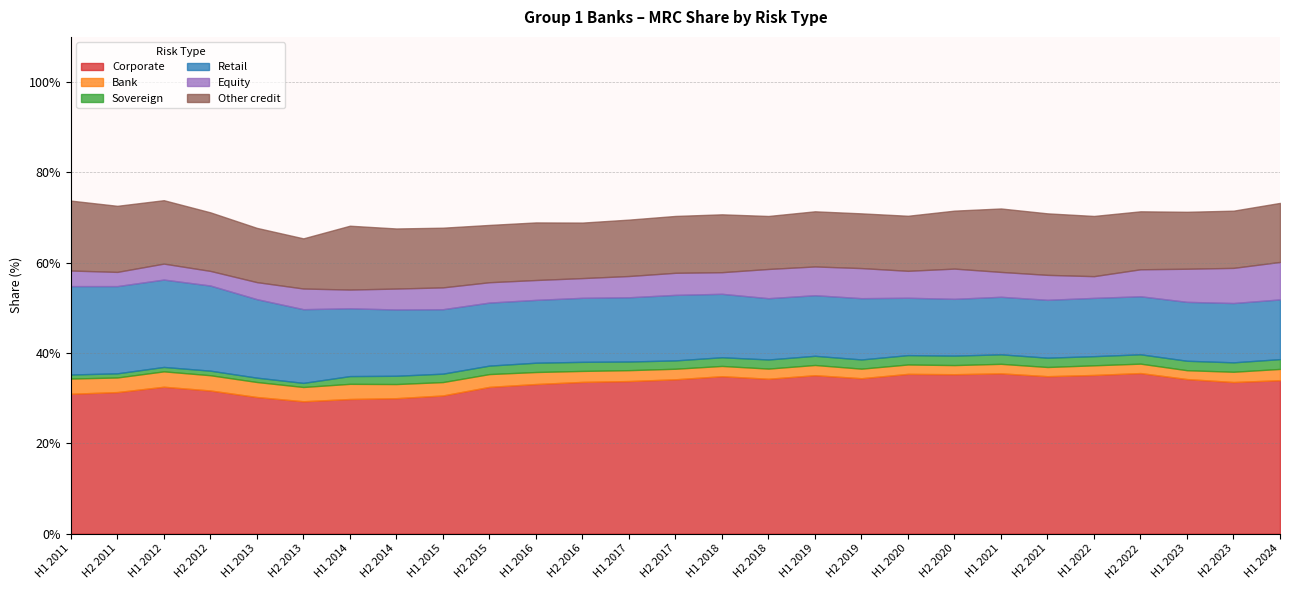

Which series has the largest range (max minus min)?

Retail